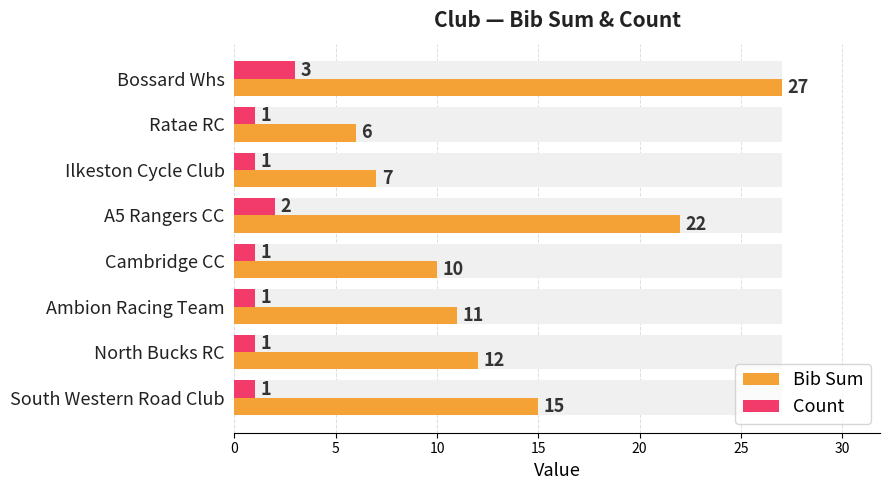

What is the value of the Bib Sum bar at the 3rd from the left?

7